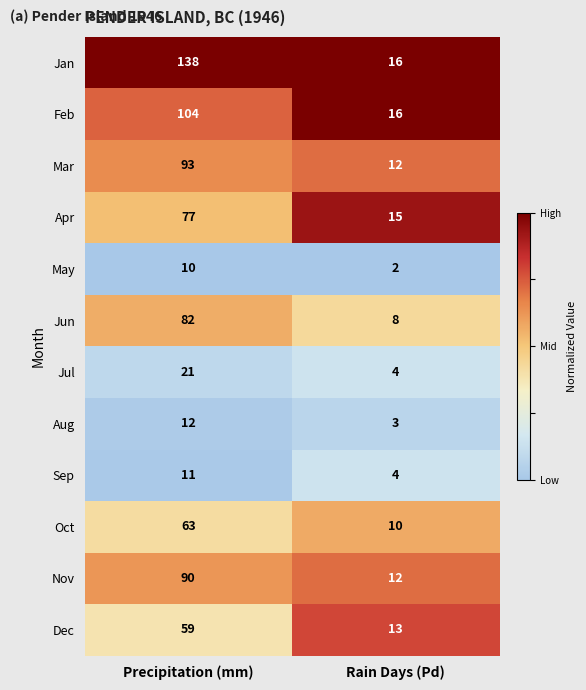

What is the average value of the Dec series?

36